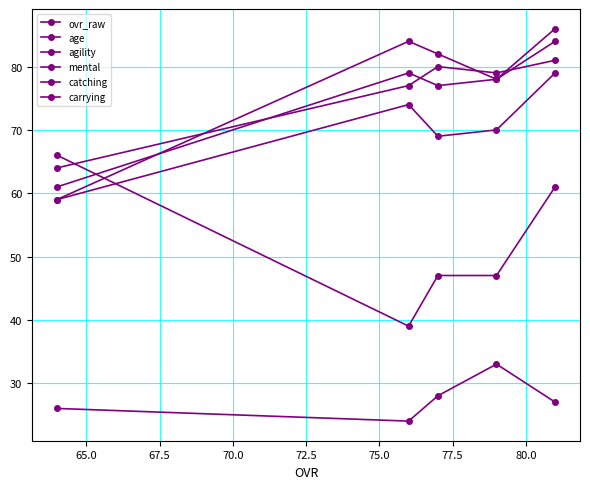

How many categories are shown in the chart?

5